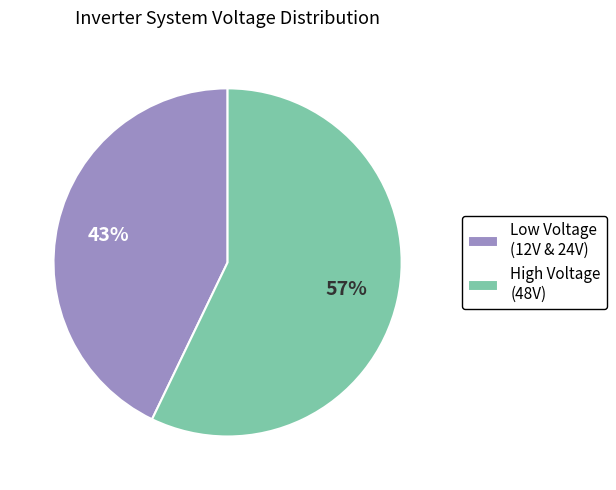

Which slice is the smallest?

Low Voltage (12V & 24V)